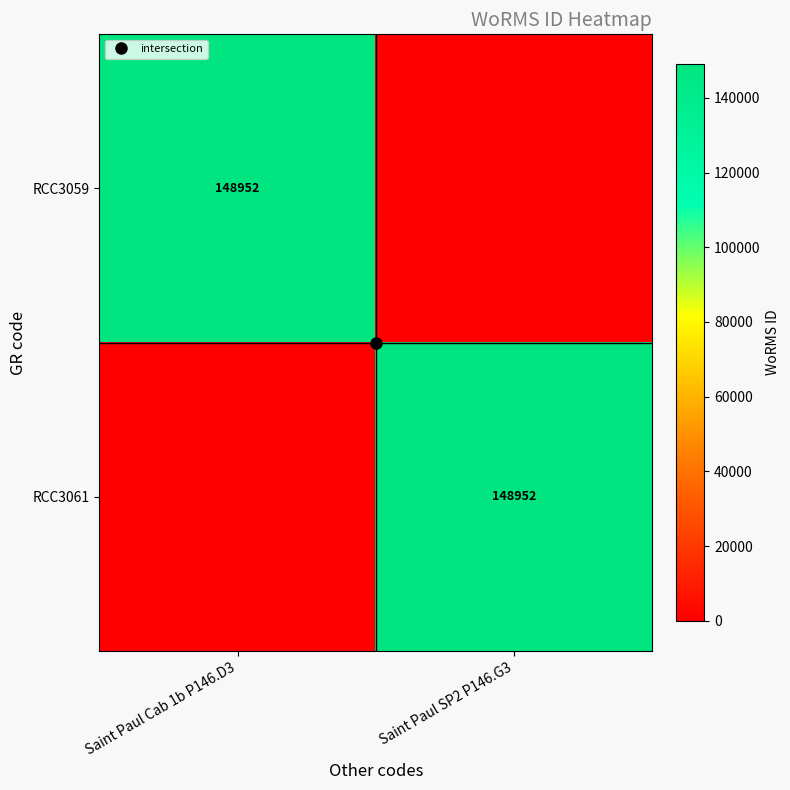

How many values in the RCC3059 series are below 148952?

1